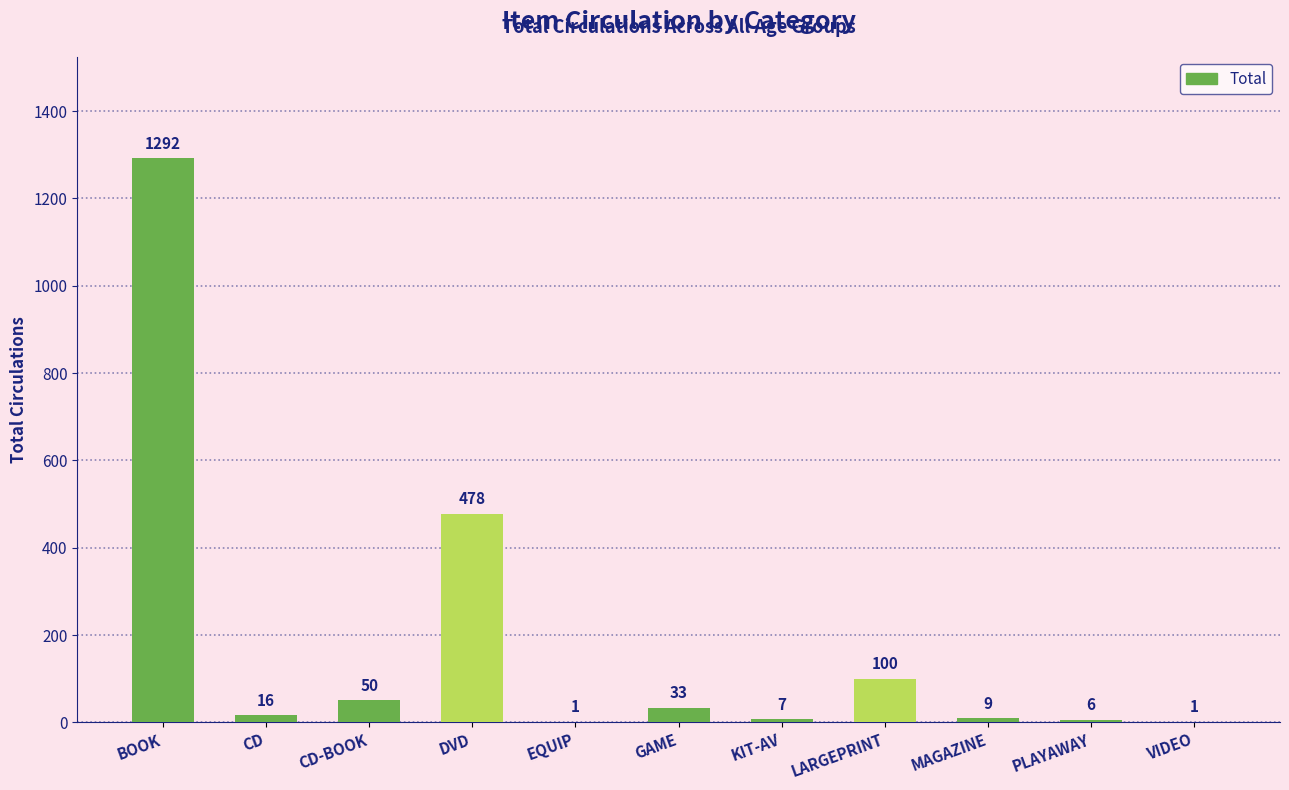

Reading left to right, extract all data points from this chart.

BOOK=1292	CD=16	CD-BOOK=50	DVD=478	EQUIP=1	GAME=33	KIT-AV=7	LARGEPRINT=100	MAGAZINE=9	PLAYAWAY=6	VIDEO=1